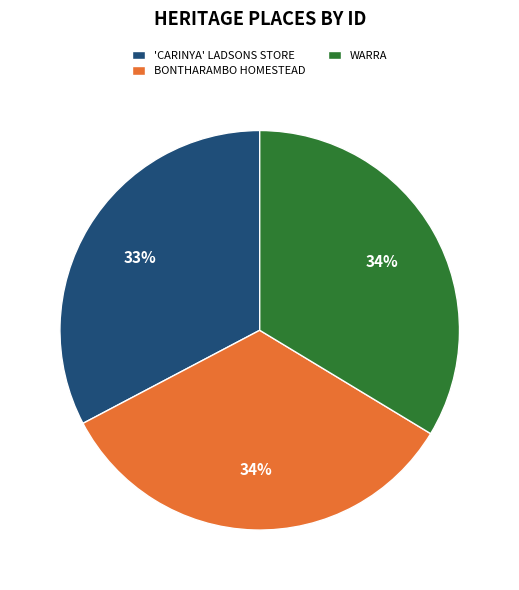

What is the smallest slice in the pie chart?

'CARINYA' LADSONS STORE